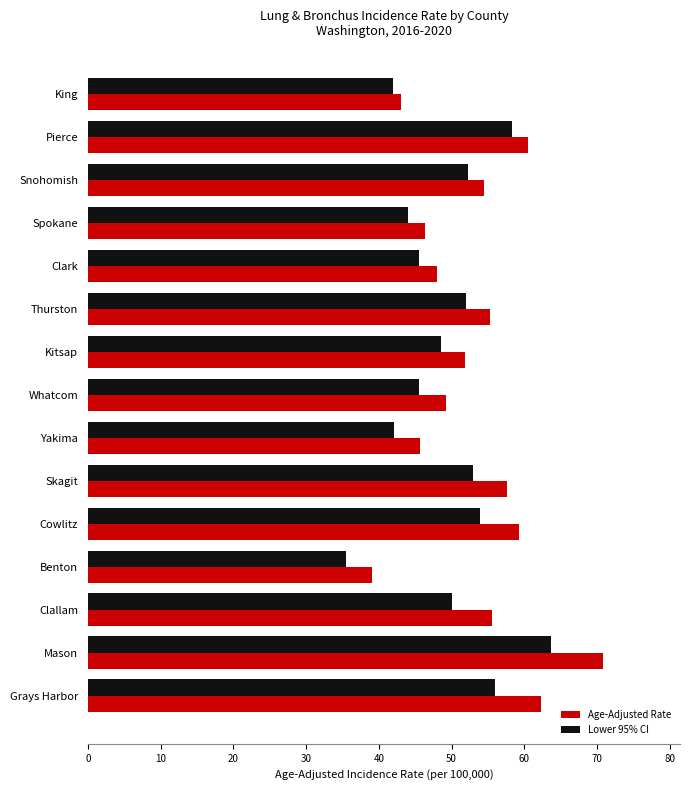

At which category is the sum across all series the highest?

Mason